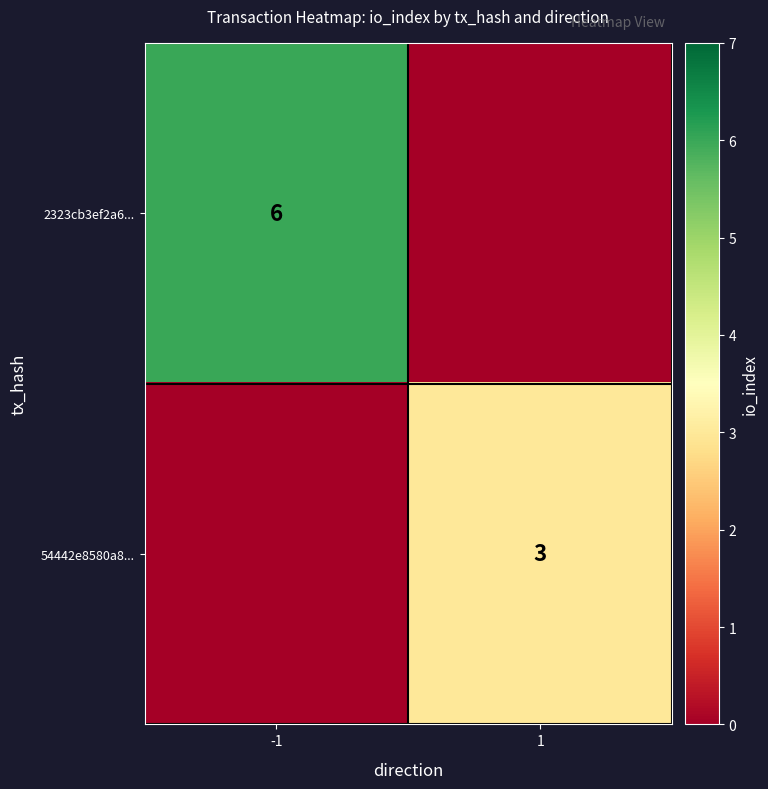

The value of 2323cb3ef2a6... at -1 is 2. True or false?

False